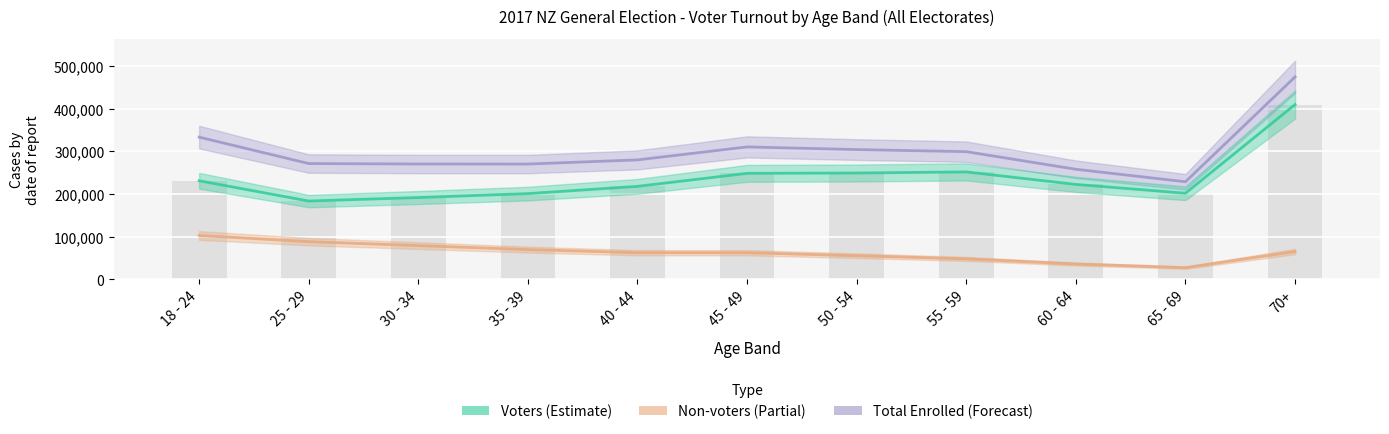

What is the difference between the Non-voters values at 40 - 44 and 55 - 59?

14556